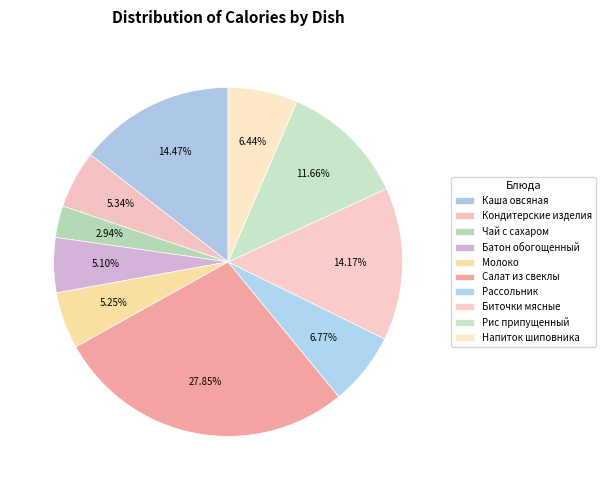

How many segments does this pie chart have?

10